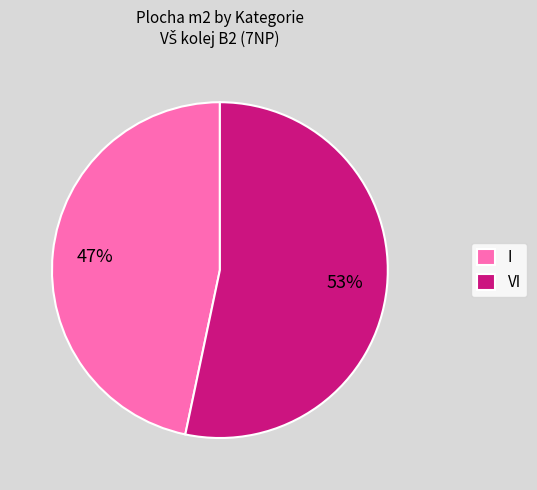

The VI slice represents 43% of the pie. True or false?

False